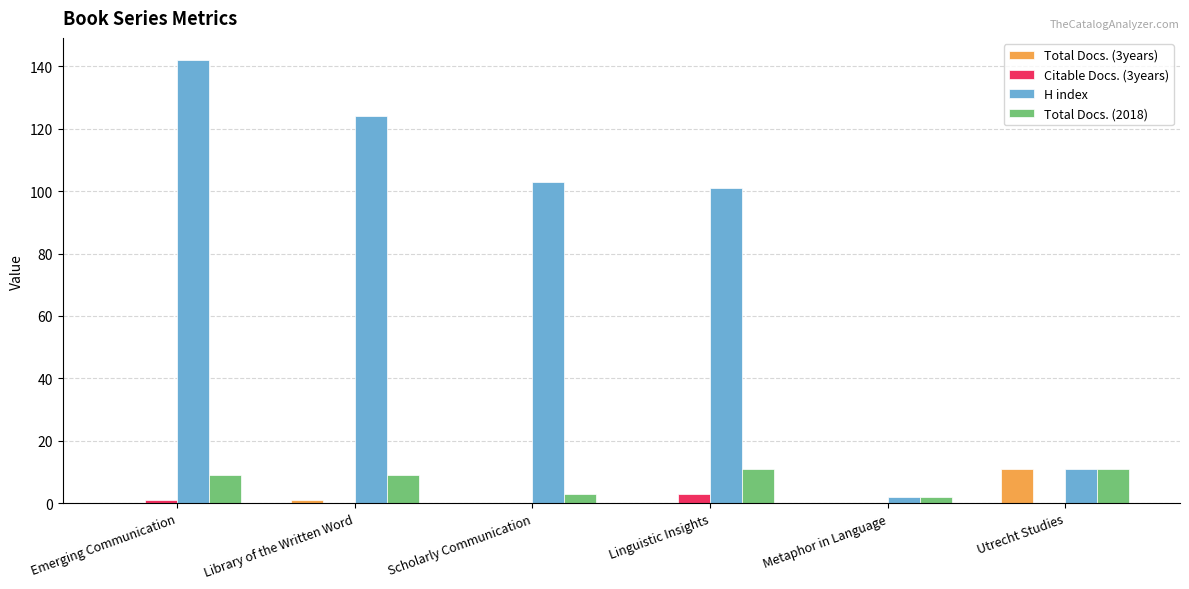

What is the sum of all Total Docs. (2018) values?

45